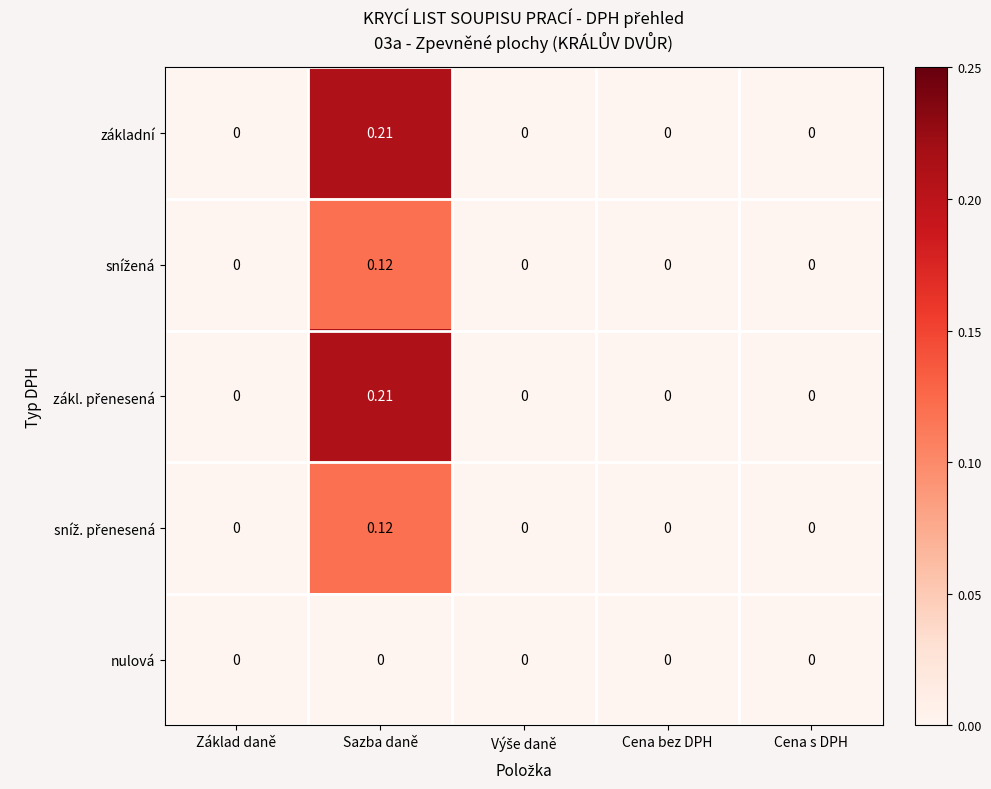

At which category does the chart reach its peak across all series?

Sazba daně